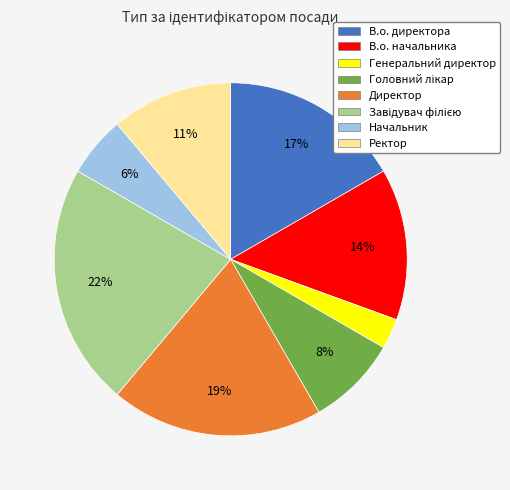

Between Начальник and В.о. директора, which is larger?

В.о. директора